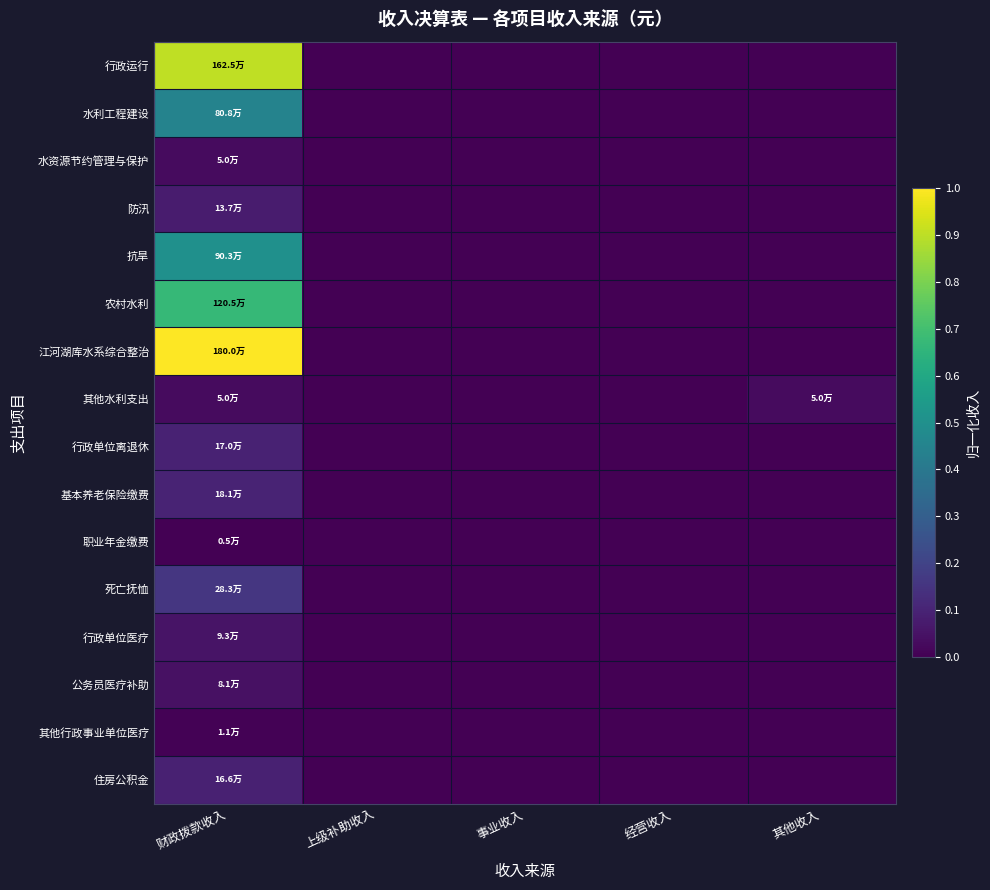

Reading left to right, transcribe all the data shown in this chart.

行政运行: 财政拨款收入=0.9	上级补助收入=0.0	事业收入=0.0	经营收入=0.0	其他收入=0.0
水利工程建设: 财政拨款收入=0.4	上级补助收入=0.0	事业收入=0.0	经营收入=0.0	其他收入=0.0
水资源节约管理与保护: 财政拨款收入=0.0	上级补助收入=0.0	事业收入=0.0	经营收入=0.0	其他收入=0.0
防汛: 财政拨款收入=0.1	上级补助收入=0.0	事业收入=0.0	经营收入=0.0	其他收入=0.0
抗旱: 财政拨款收入=0.5	上级补助收入=0.0	事业收入=0.0	经营收入=0.0	其他收入=0.0
农村水利: 财政拨款收入=0.7	上级补助收入=0.0	事业收入=0.0	经营收入=0.0	其他收入=0.0
江河湖库水系综合整治: 财政拨款收入=1.0	上级补助收入=0.0	事业收入=0.0	经营收入=0.0	其他收入=0.0
其他水利支出: 财政拨款收入=0.0	上级补助收入=0.0	事业收入=0.0	经营收入=0.0	其他收入=0.0
行政单位离退休: 财政拨款收入=0.1	上级补助收入=0.0	事业收入=0.0	经营收入=0.0	其他收入=0.0
基本养老保险缴费: 财政拨款收入=0.1	上级补助收入=0.0	事业收入=0.0	经营收入=0.0	其他收入=0.0
职业年金缴费: 财政拨款收入=0.0	上级补助收入=0.0	事业收入=0.0	经营收入=0.0	其他收入=0.0
死亡抚恤: 财政拨款收入=0.2	上级补助收入=0.0	事业收入=0.0	经营收入=0.0	其他收入=0.0
行政单位医疗: 财政拨款收入=0.1	上级补助收入=0.0	事业收入=0.0	经营收入=0.0	其他收入=0.0
公务员医疗补助: 财政拨款收入=0.0	上级补助收入=0.0	事业收入=0.0	经营收入=0.0	其他收入=0.0
其他行政事业单位医疗: 财政拨款收入=0.0	上级补助收入=0.0	事业收入=0.0	经营收入=0.0	其他收入=0.0
住房公积金: 财政拨款收入=0.1	上级补助收入=0.0	事业收入=0.0	经营收入=0.0	其他收入=0.0